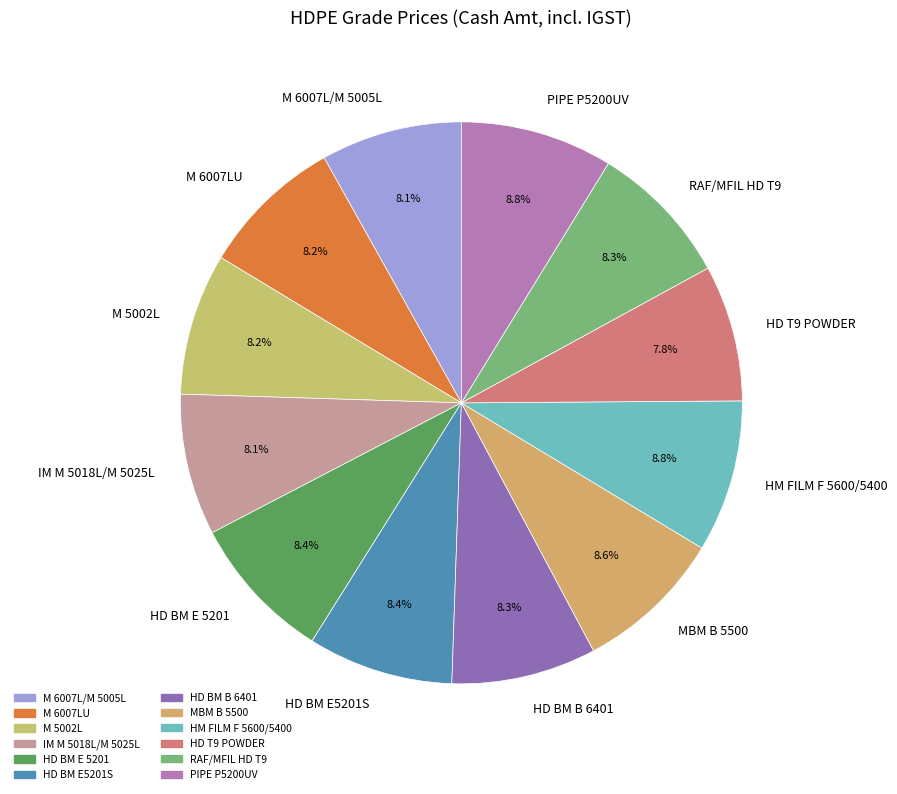

To the nearest percent, what portion does HD BM E5201S represent?

8%